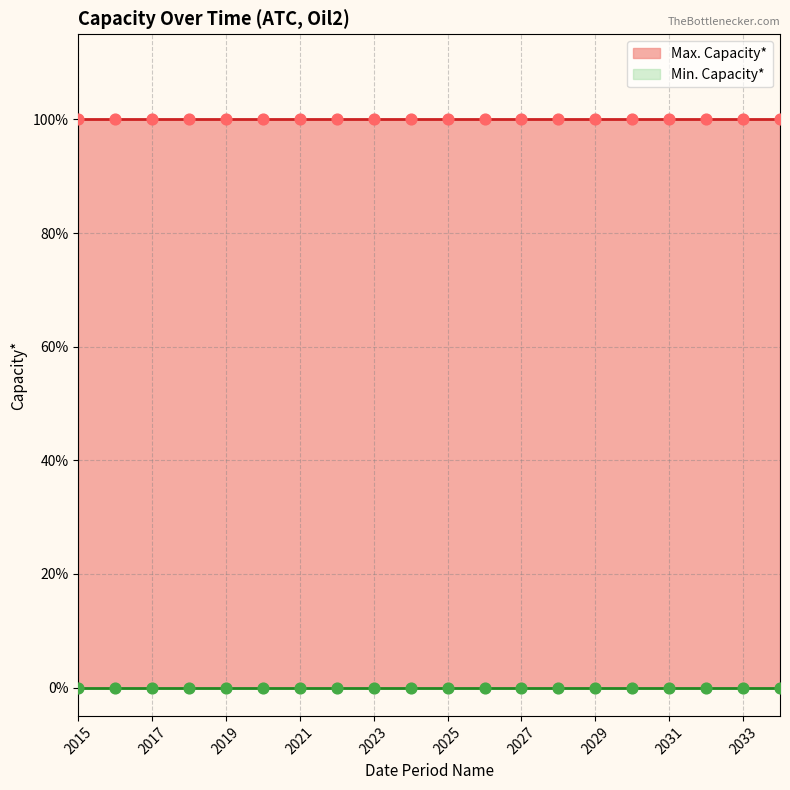

At how many categories does at least one series exceed 0?

20